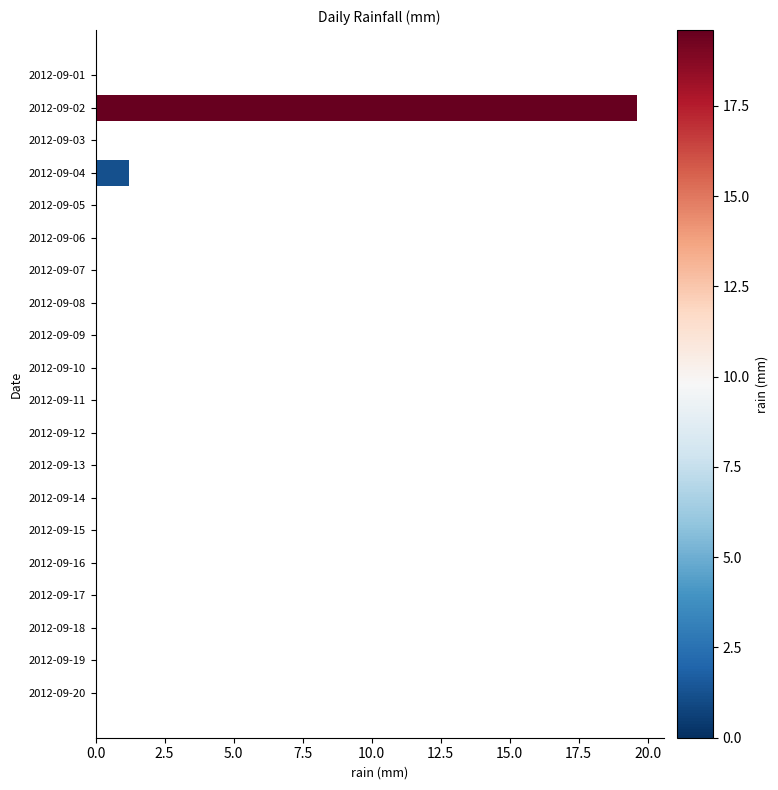

What is the average value?

1.0